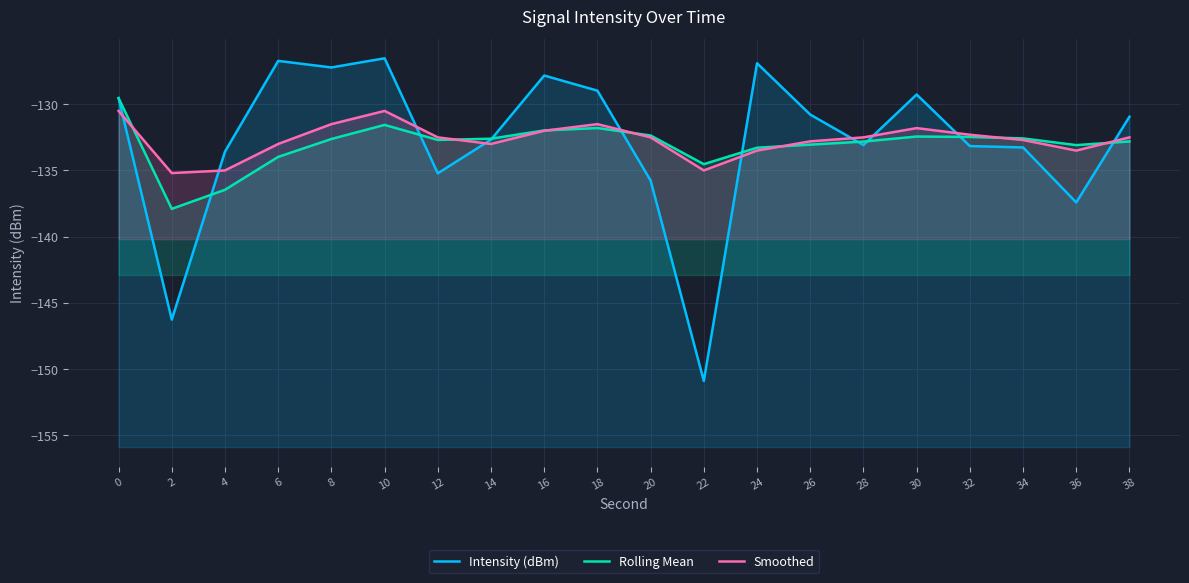

What is the spread (max minus min) of values at 24?

6.6